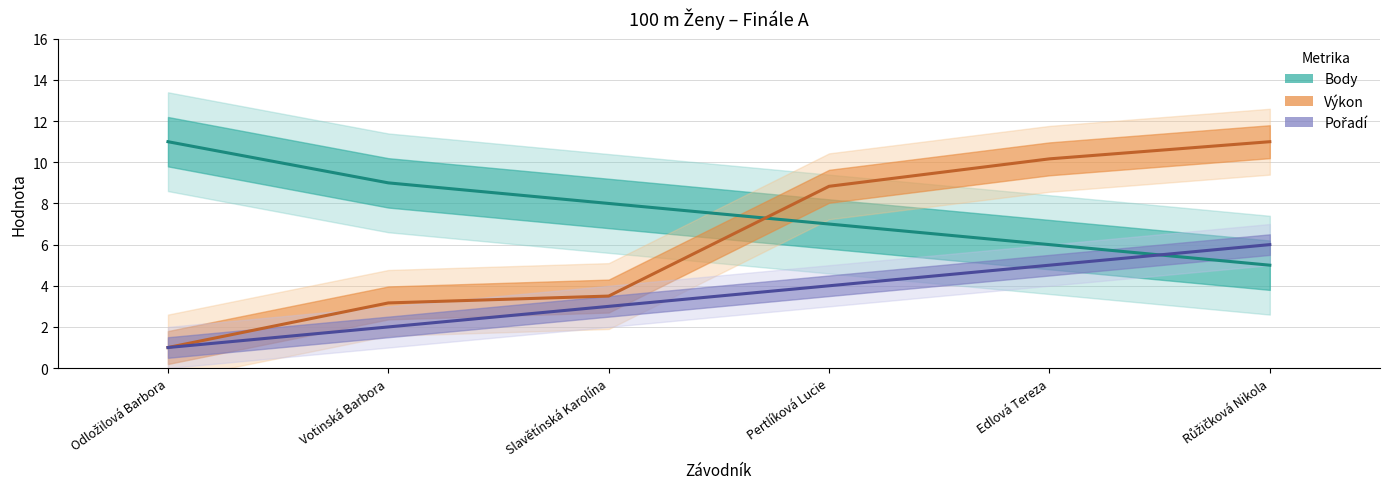

What is the sum of the Pořadí values at Edlová Tereza and Pertlíková Lucie?

9.0